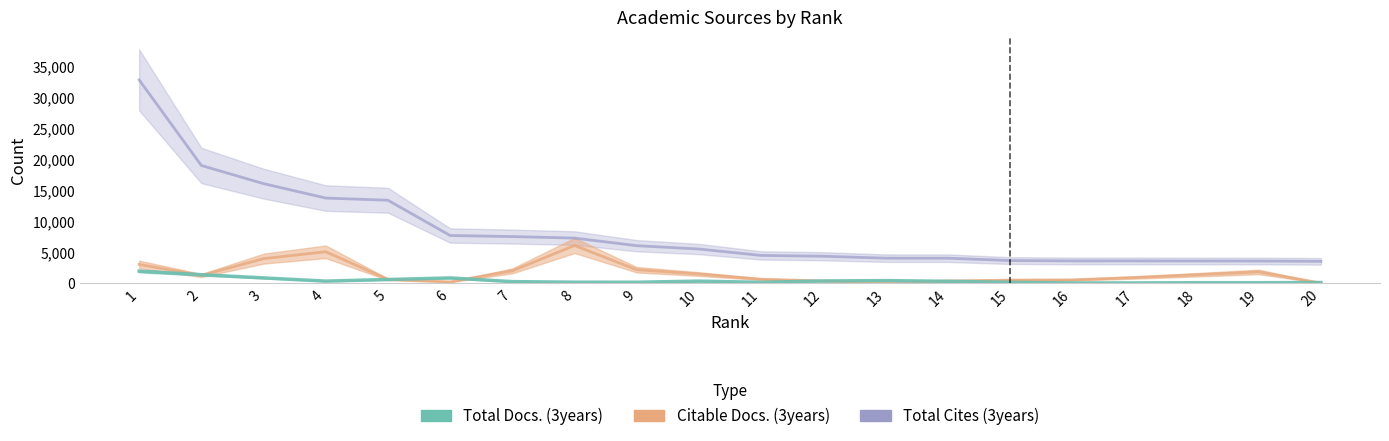

At how many categories does at least one series exceed 14071?

3